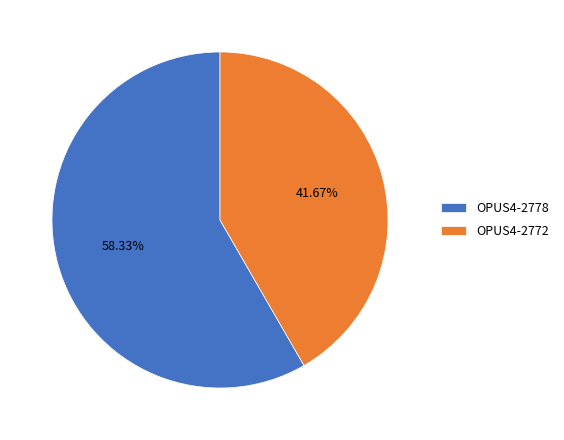

What percentage is NOT represented by OPUS4-2772?

58.3%